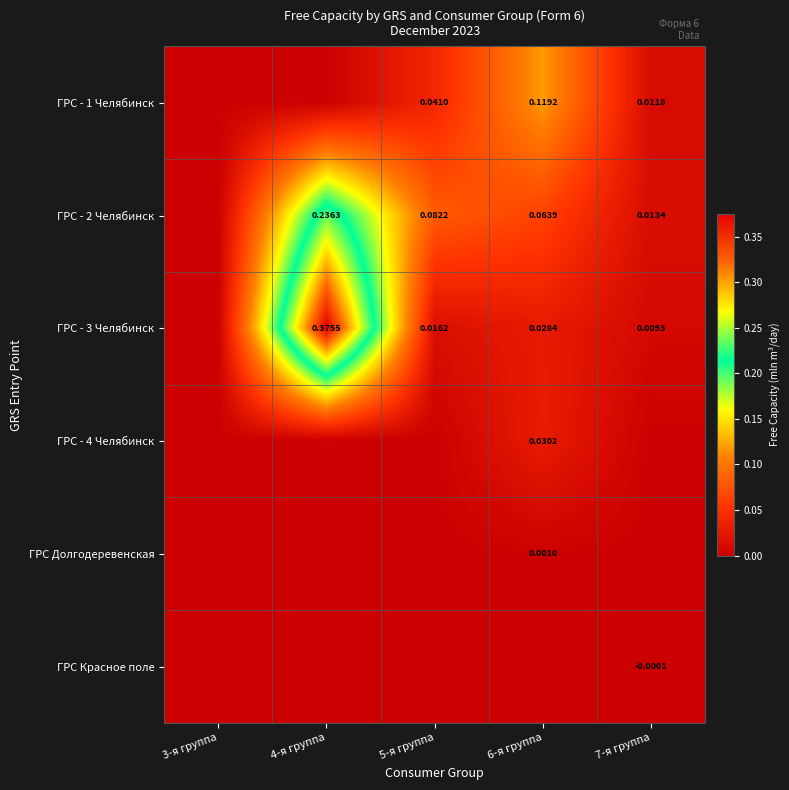

At 7-я группа, list the series in order from largest to smallest.

ГРС - 2 Челябинск, ГРС - 1 Челябинск, ГРС - 3 Челябинск, ГРС - 4 Челябинск, ГРС Долгодеревенская, ГРС Красное поле